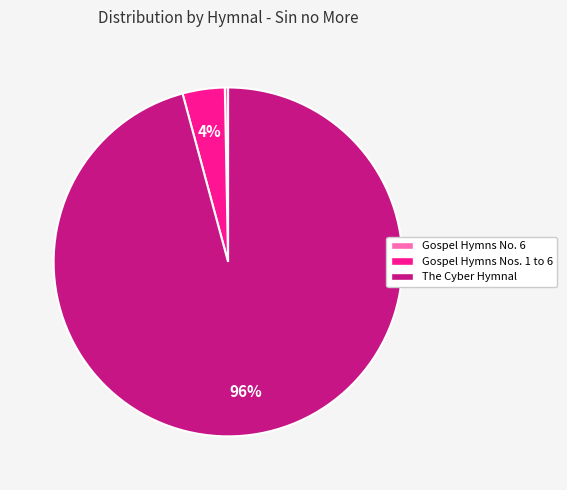

Is it true that Gospel Hymns Nos. 1 to 6 is 4% of the pie?

True